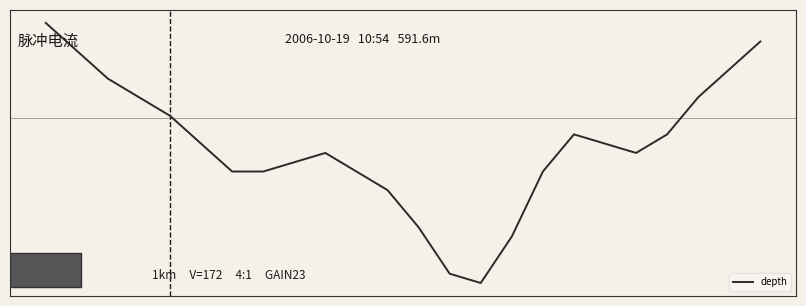

Does the chart have visible grid lines?

No